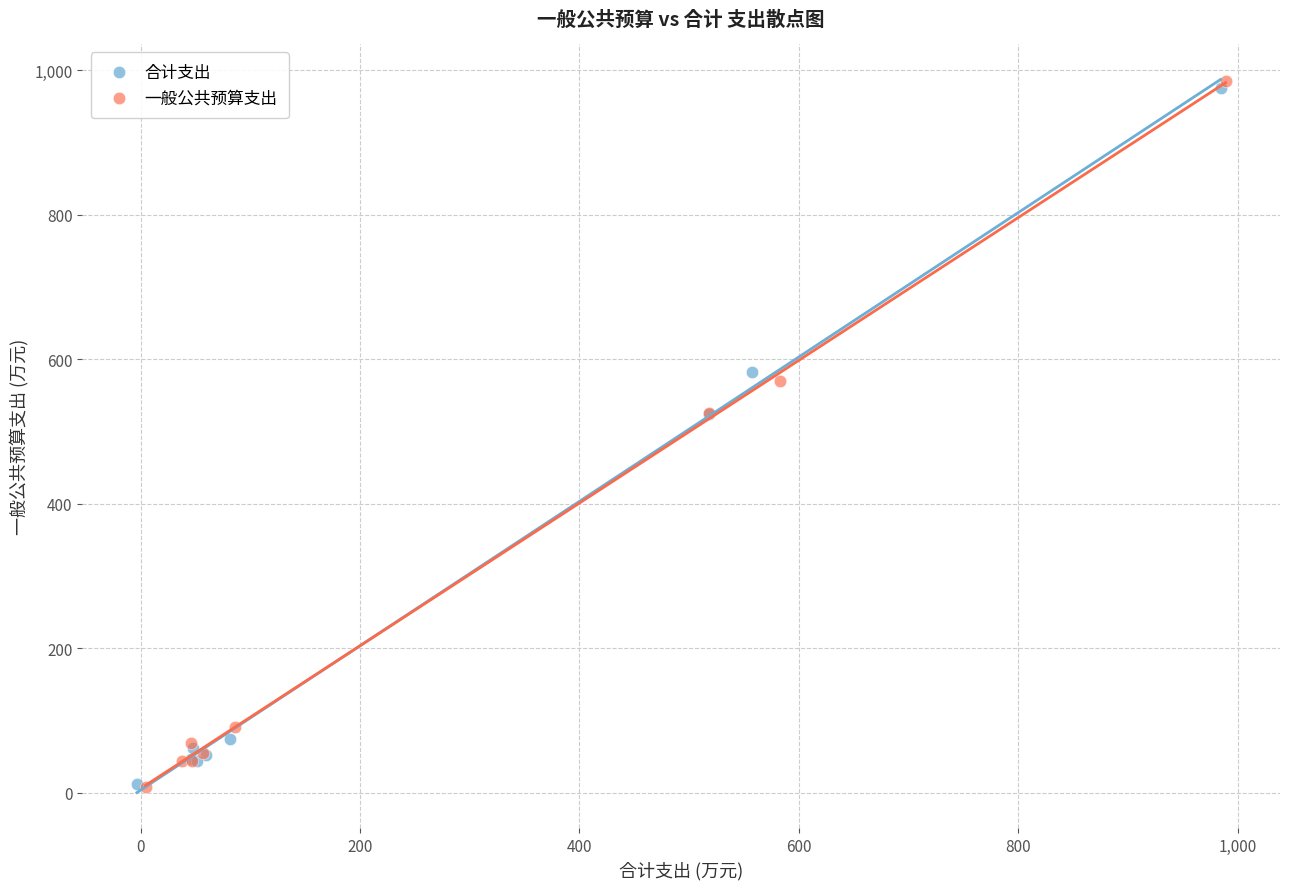

Which series has the largest Y range (max minus min)?

一般公共预算支出